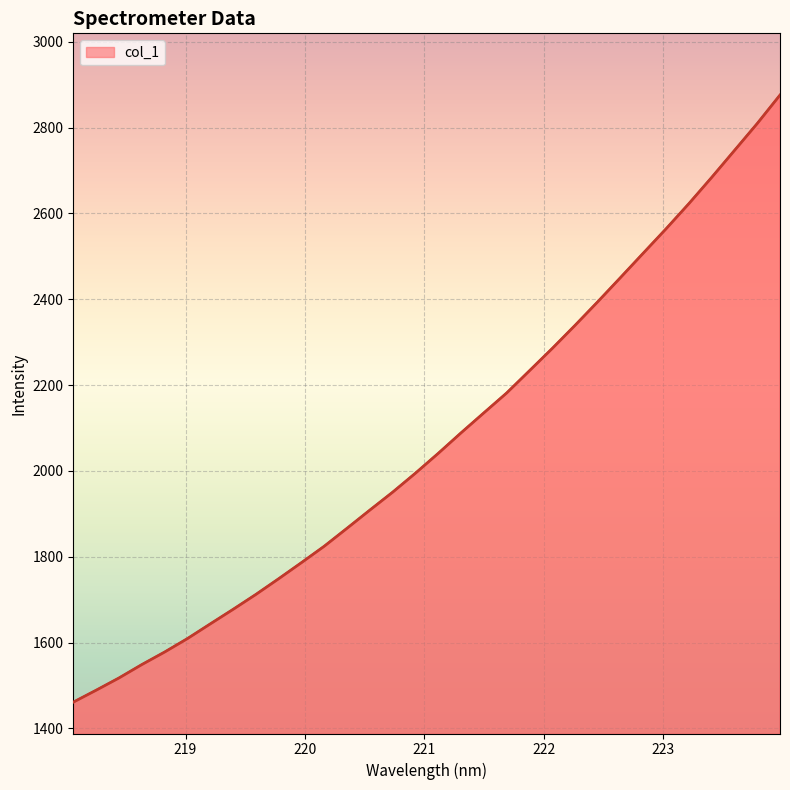

What is the maximum value shown in the chart?

2876.0